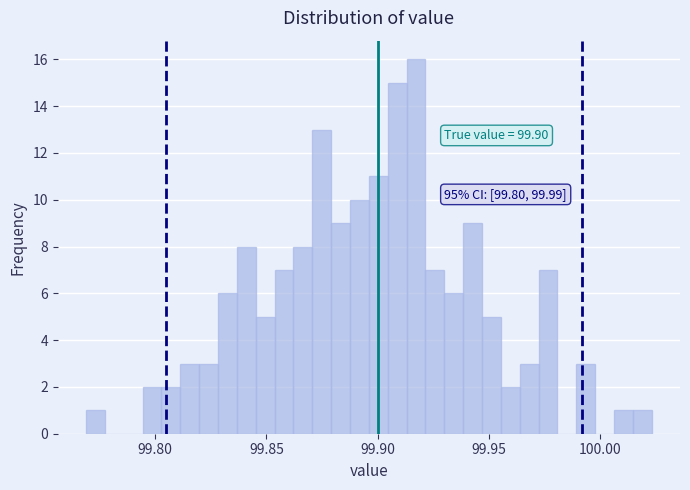

Read against the x-axis, roughly where is the centre of the tallest bar?

99.915